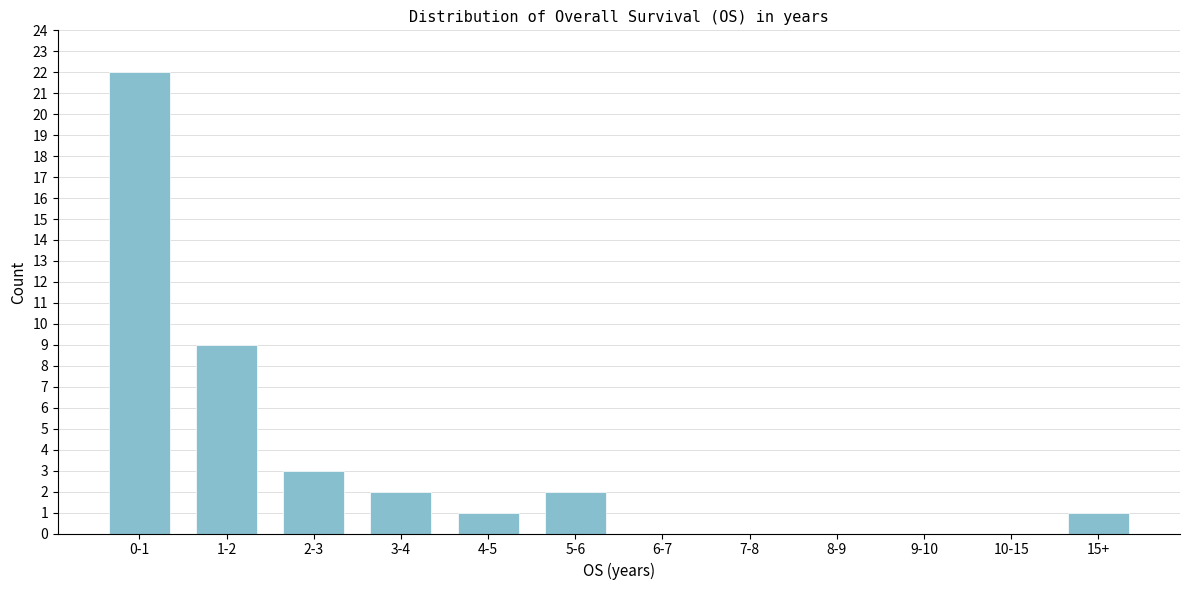

Reading right to left, transcribe all the data shown in this chart.

15+=1	10-15=0	9-10=0	8-9=0	7-8=0	6-7=0	5-6=2	4-5=1	3-4=2	2-3=3	1-2=9	0-1=22